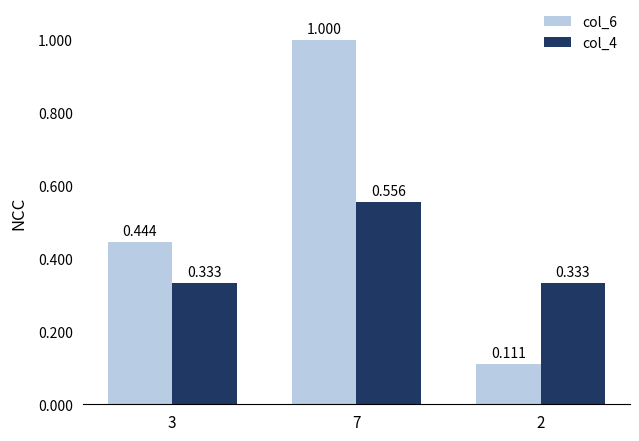

What is the sum of all col_6 values?

1.6